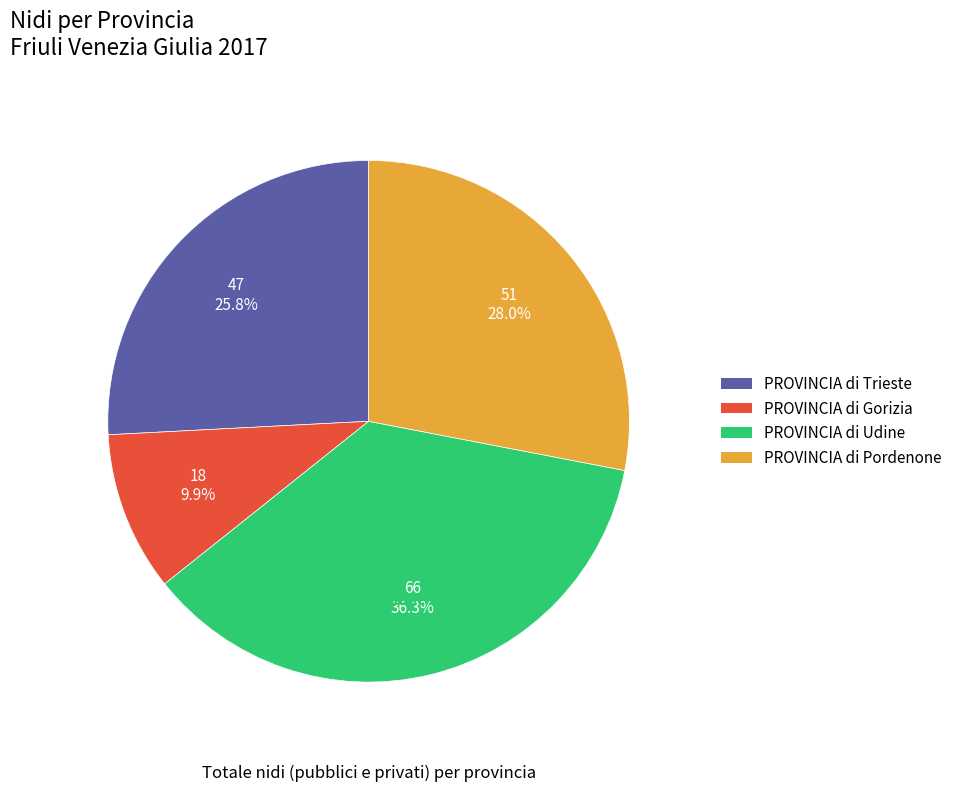

Is there any slice that represents more than half of the pie?

No